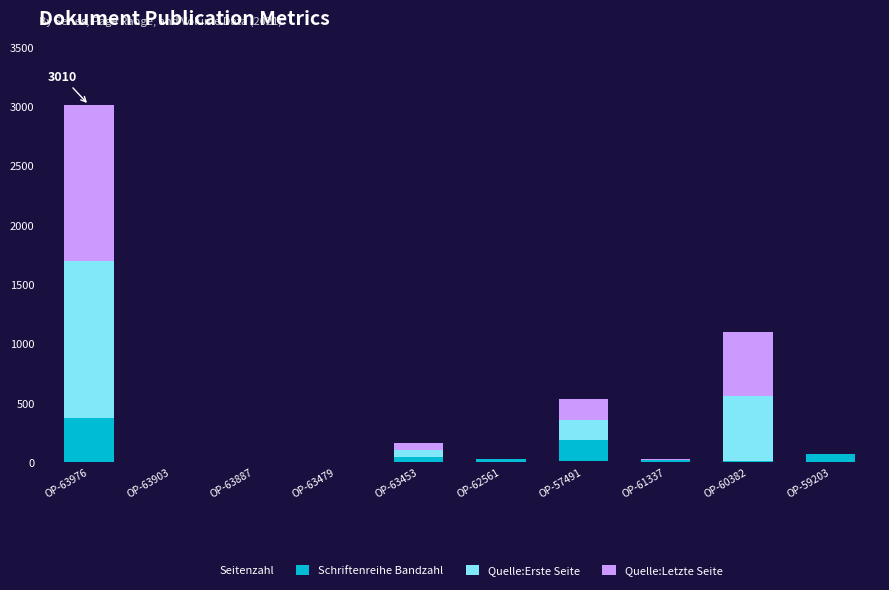

Are the bars grouped side by side (vs. stacked)?

No